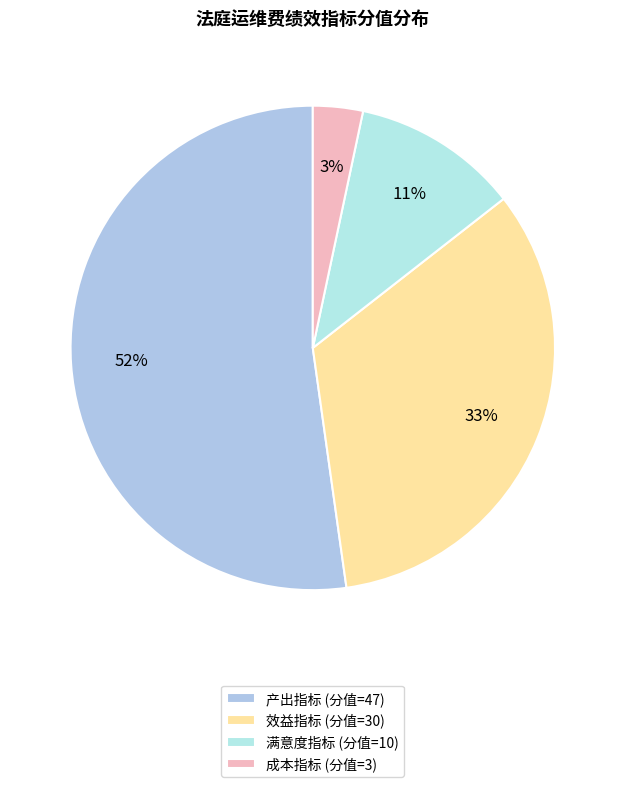

Is there any slice that represents more than half of the pie?

Yes